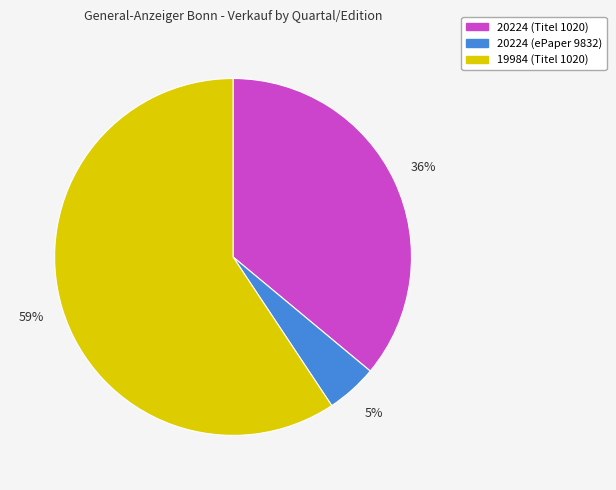

Does any single category account for the majority?

Yes